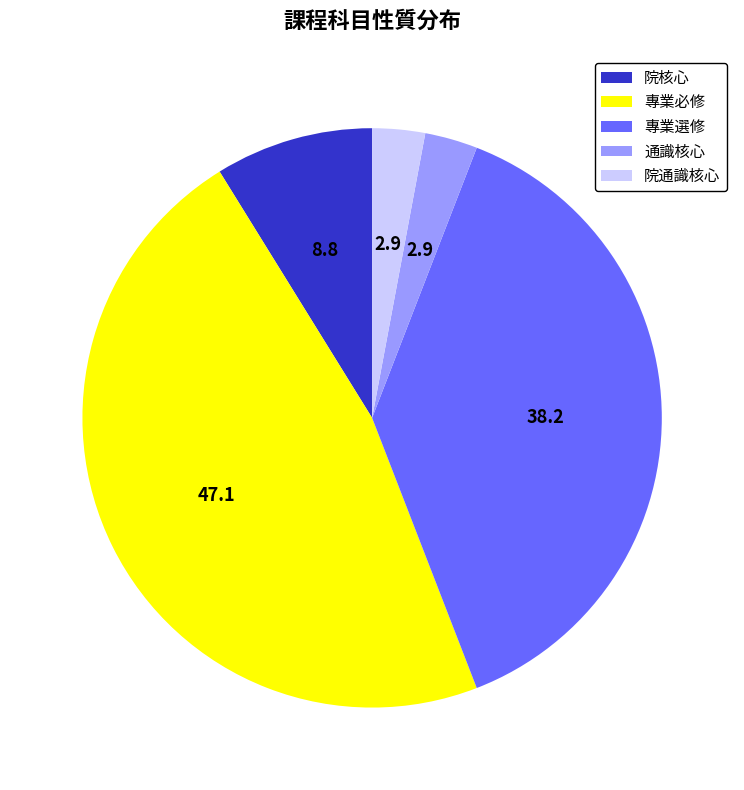

Is there any slice that represents more than half of the pie?

No